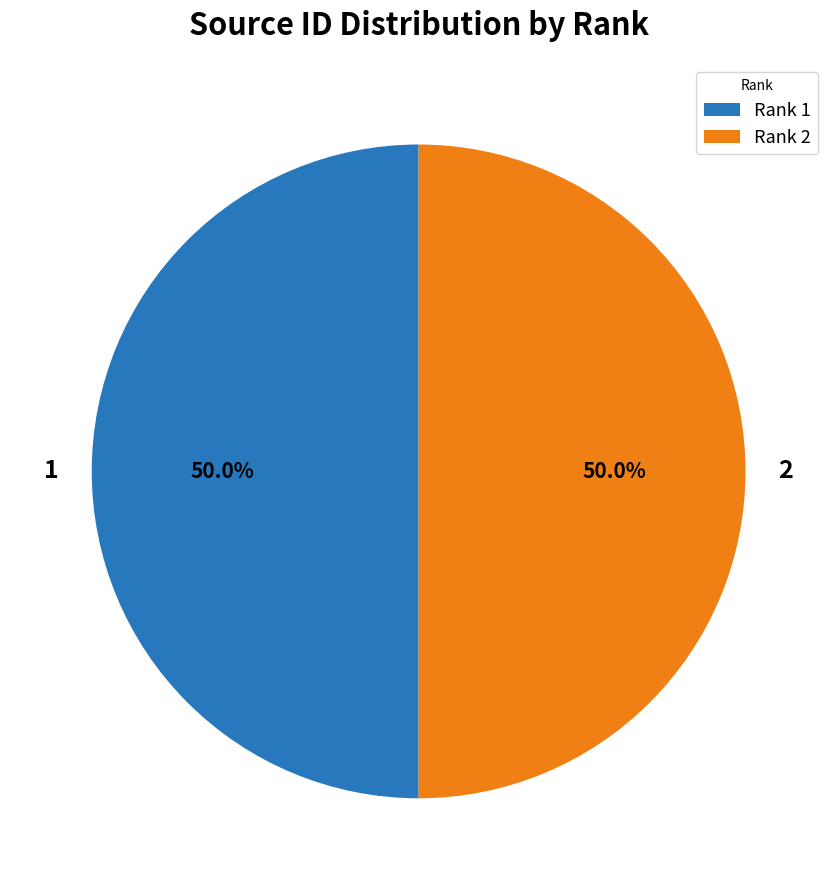

Is the sum of 1 and 2 greater than half?

Yes